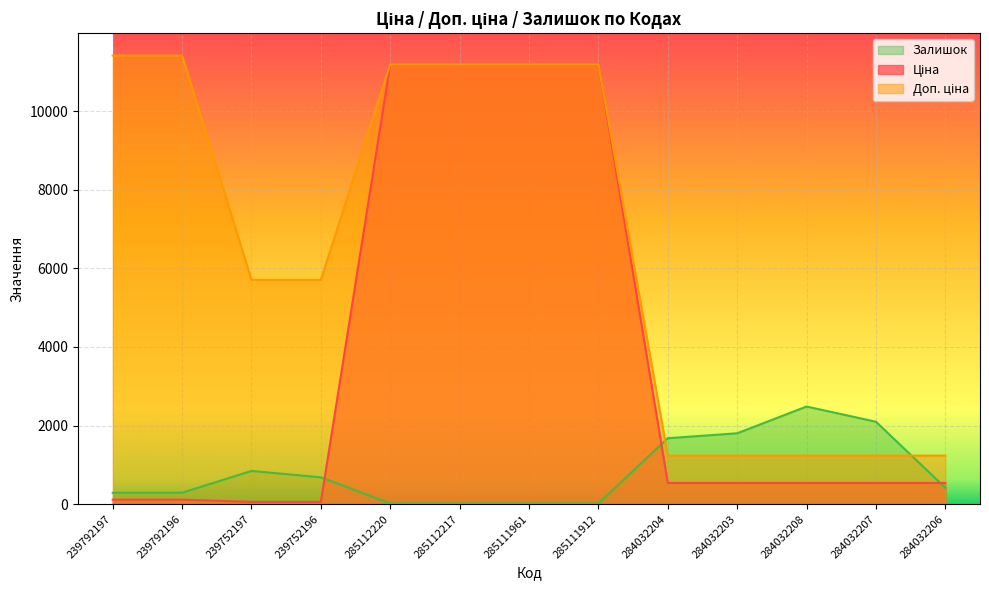

The value of Ціна at 239792196 is 114.1. True or false?

True